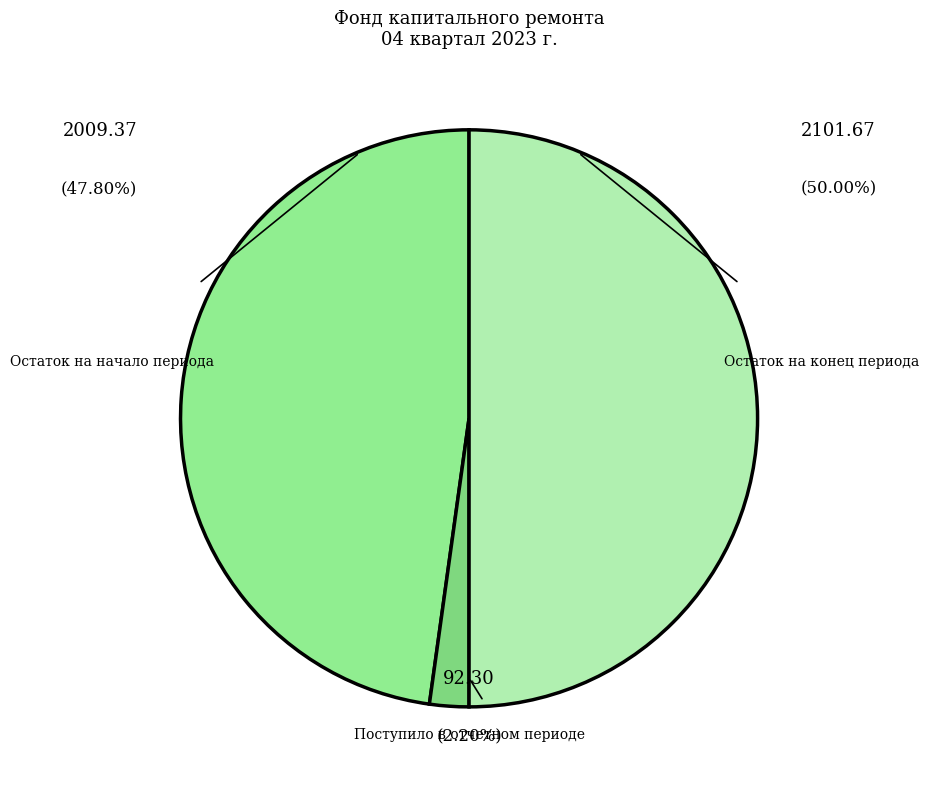

Rank the categories by value from lowest to highest.

Поступило в отчетном периоде, Остаток на начало периода, Остаток на конец периода